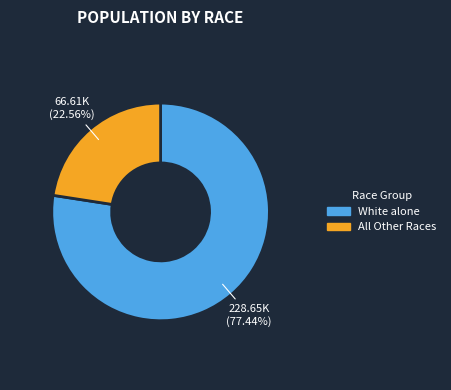

Which category accounts for the majority?

White alone